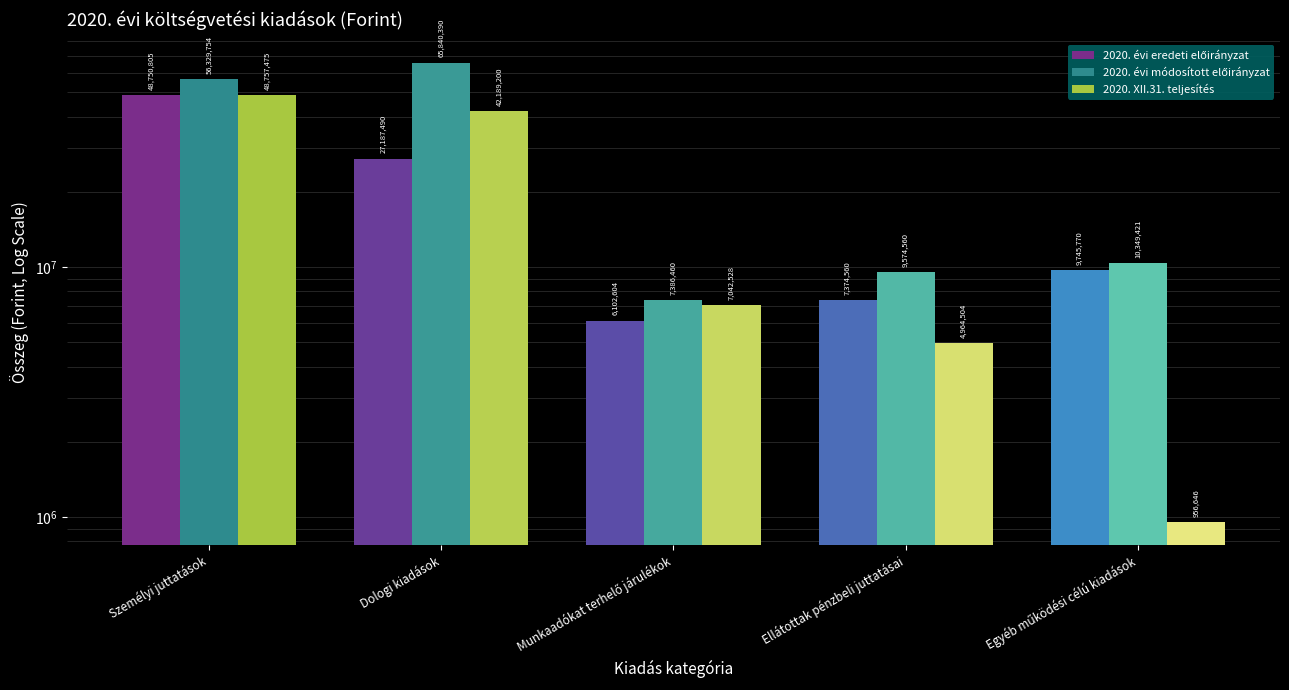

True or false: 2020. évi módosított előirányzat has a value of 56329754 at Személyi juttatások.

True